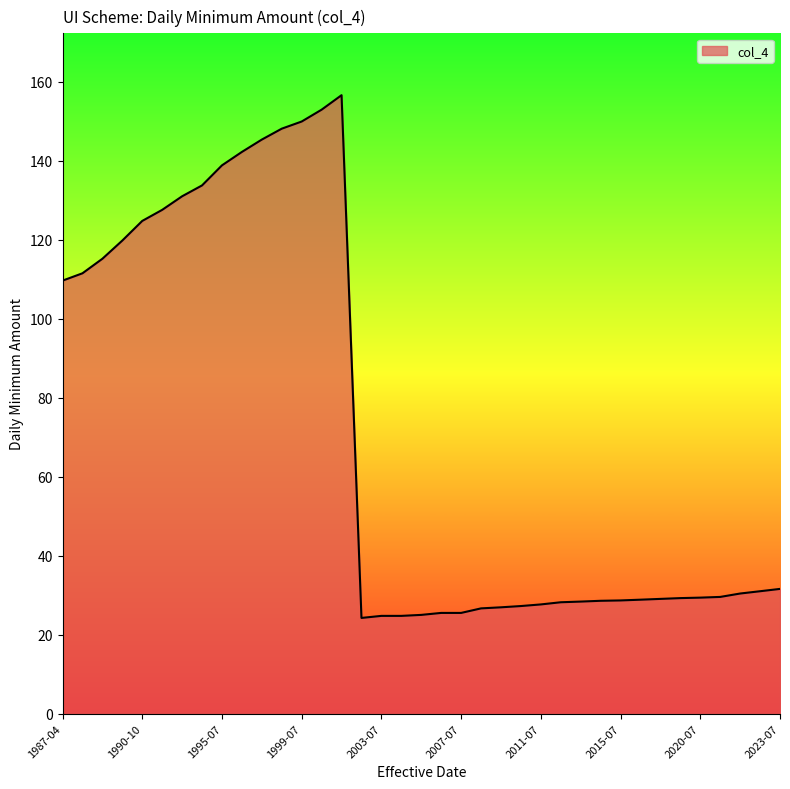

What is the maximum value shown in the chart?

156.6